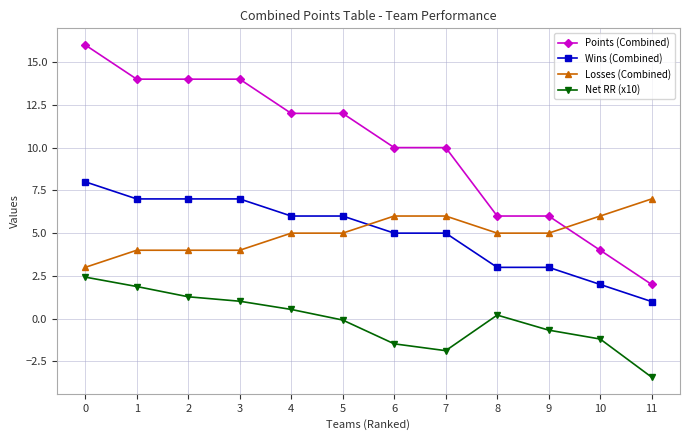

What is the greatest value displayed?

16.0